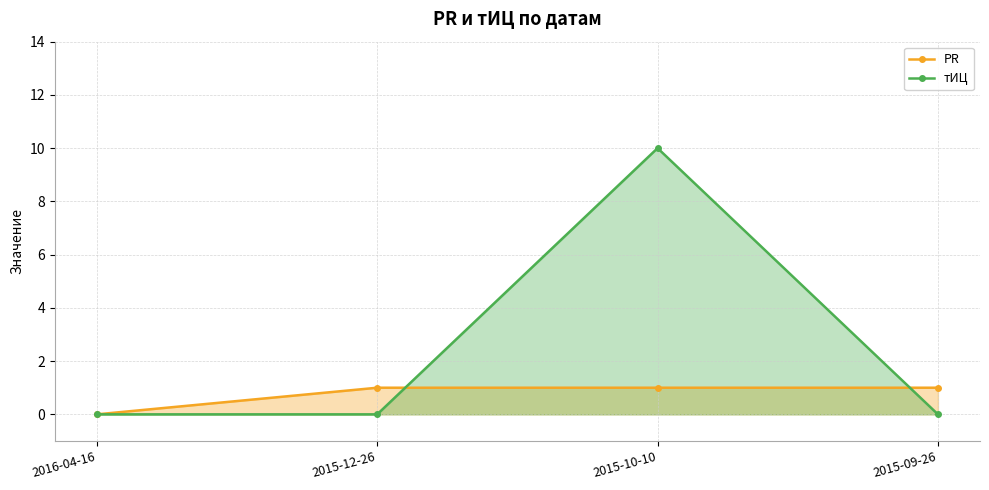

Between which two adjacent categories do тИЦ and PR first intersect?

2015-12-26 and 2015-10-10